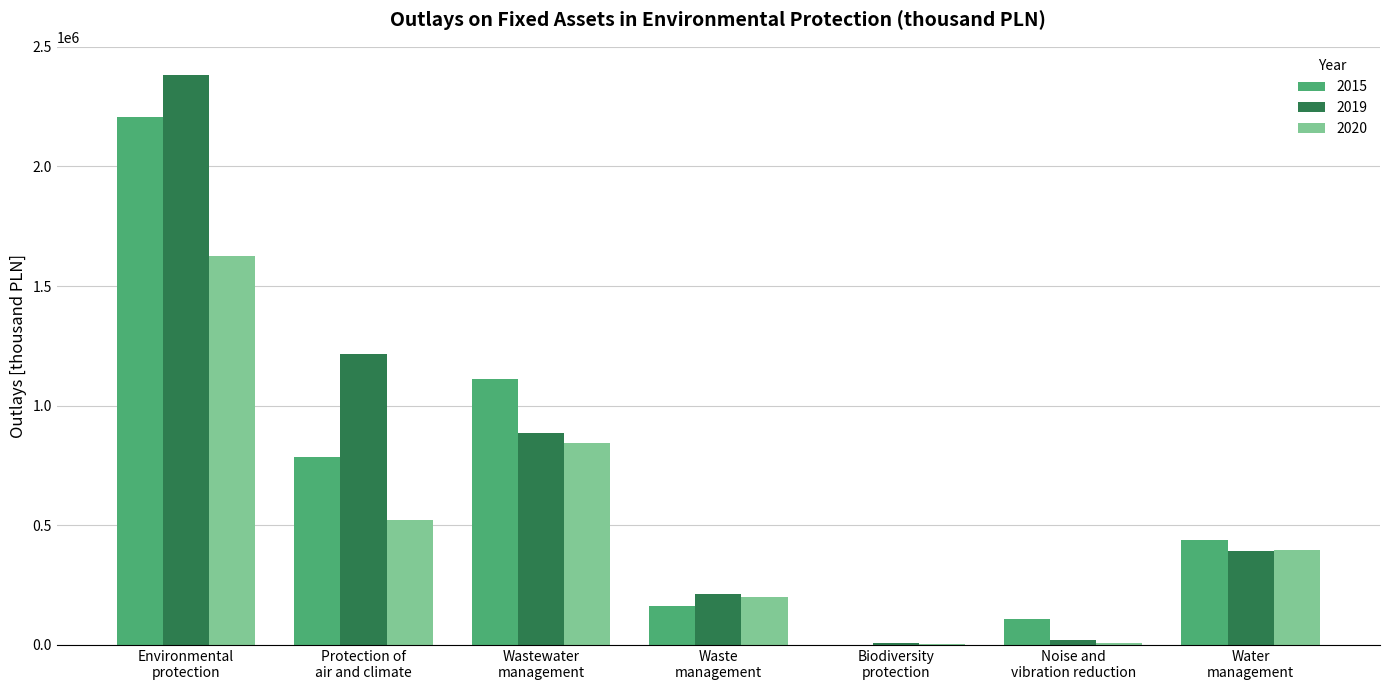

What is the sum of all 2019 values?

5117762.3